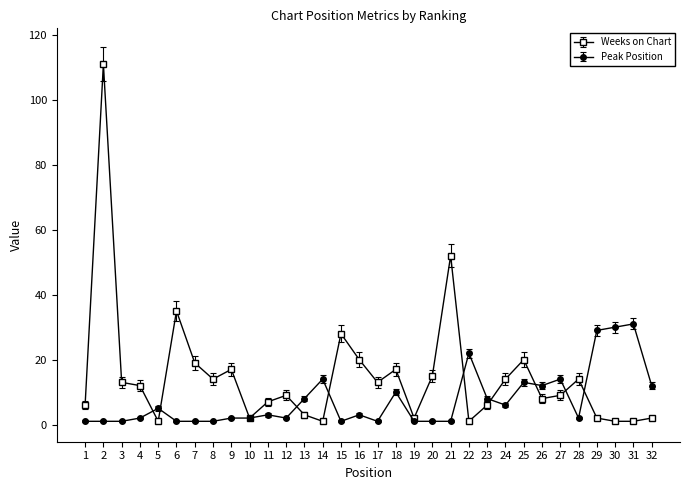

Which series changed the most between 21 and 27?

Weeks on Chart